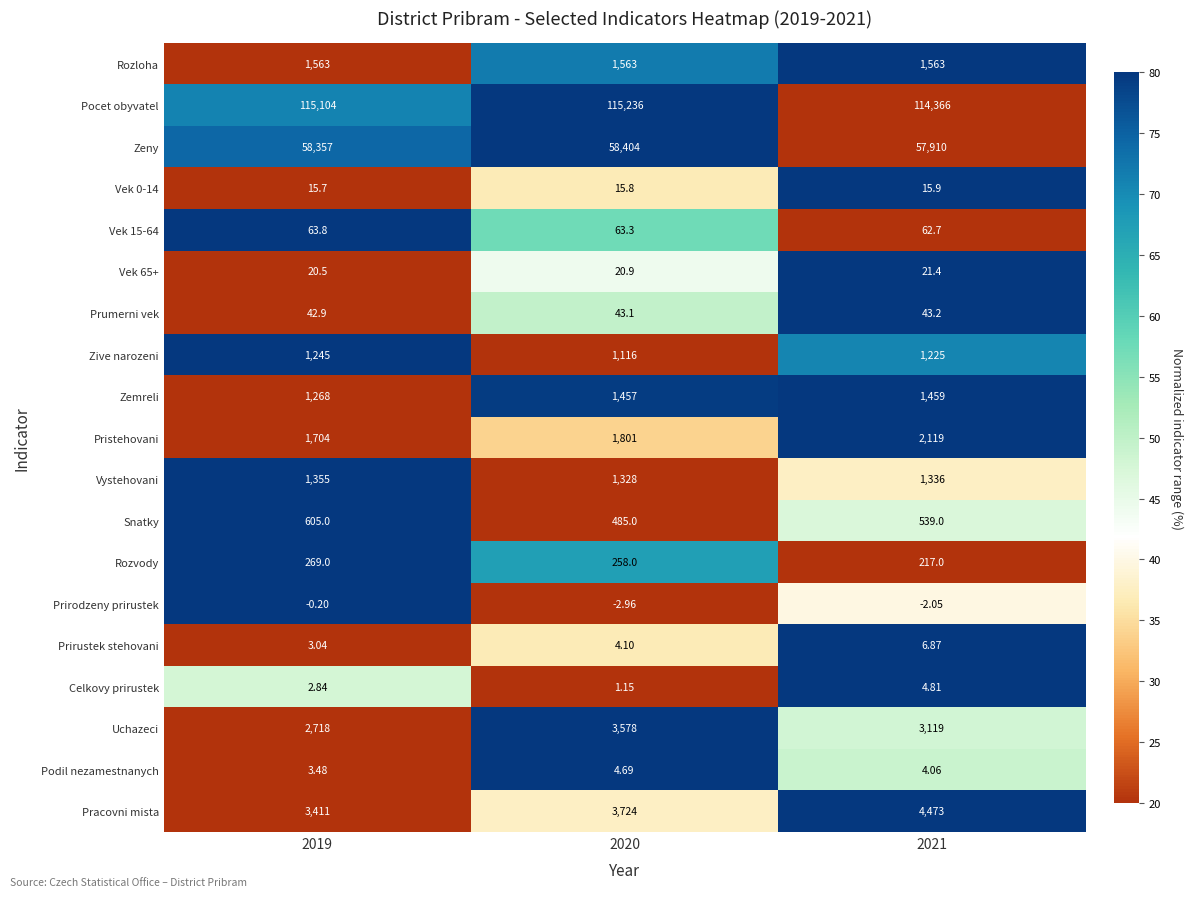

Which series has the largest total across all categories?

Pocet obyvatel